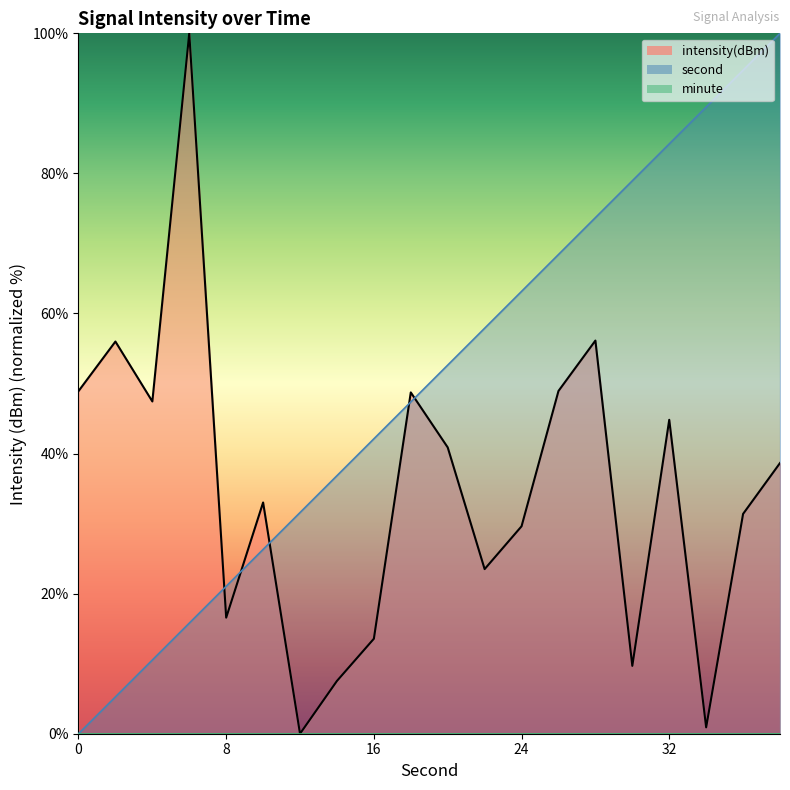

True or false: minute line and second line cross at least once.

False